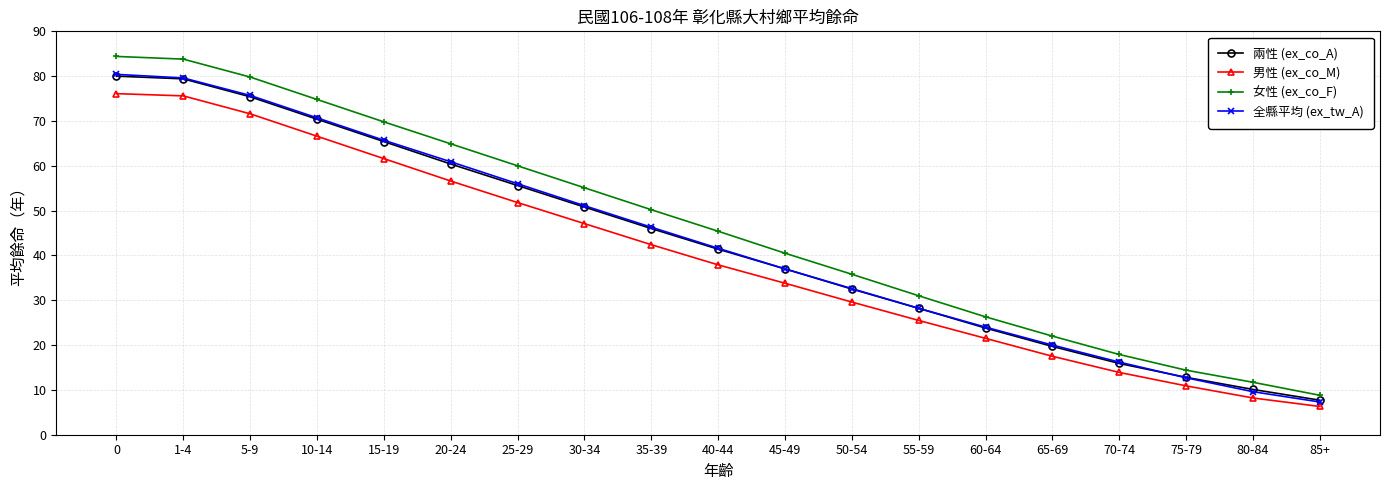

How many lines are shown in the chart?

4